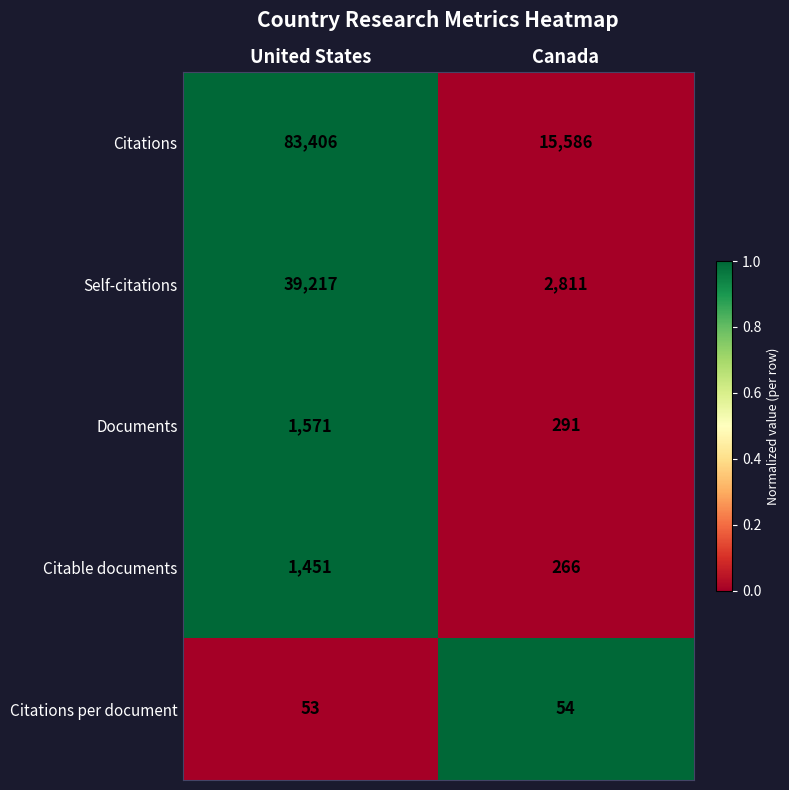

What is the sum of the Citable documents values at United States and Canada?

1717